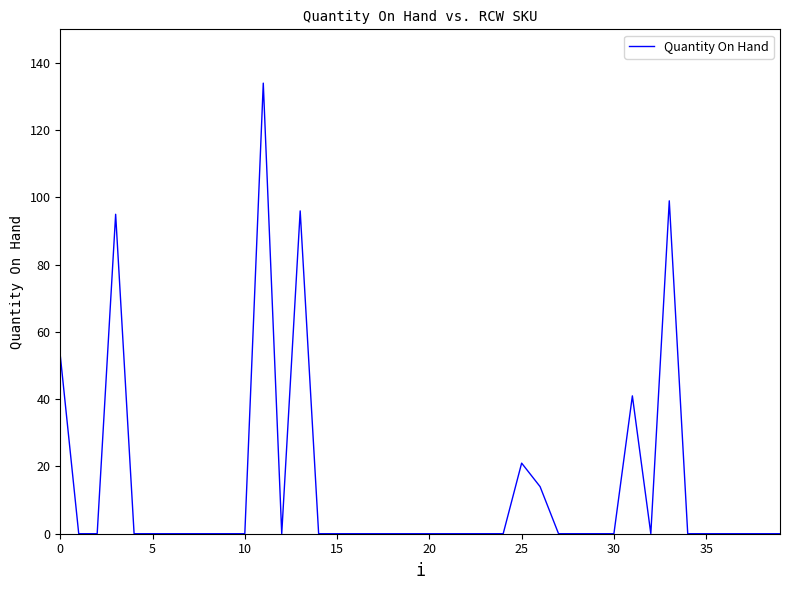

How many lines are shown in the chart?

1